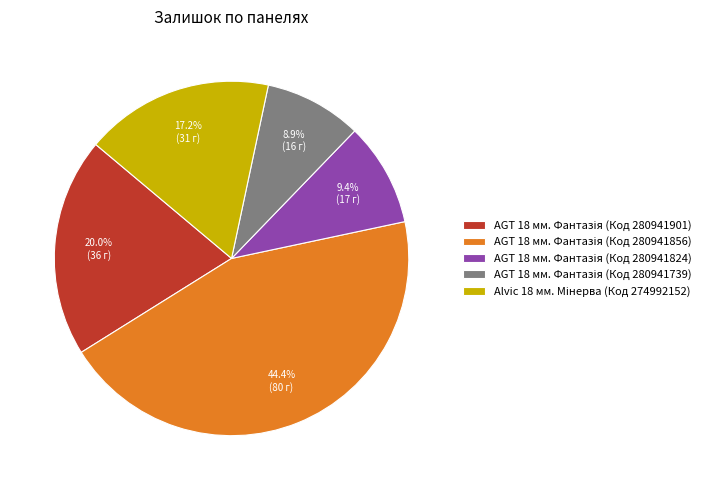

Is there a majority slice in this chart?

No